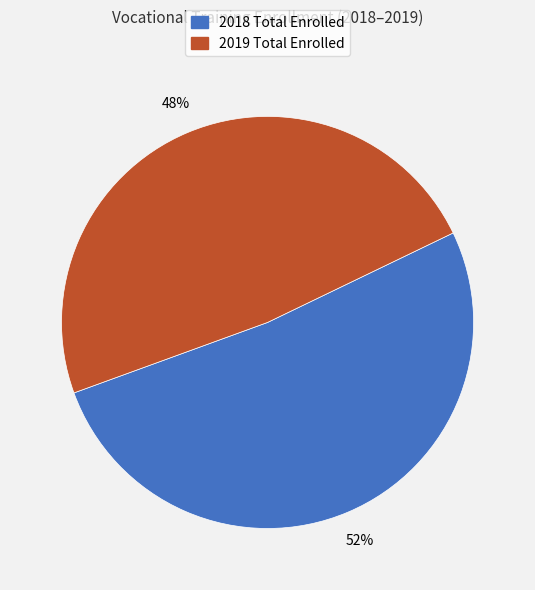

Is there any slice that represents more than half of the pie?

Yes